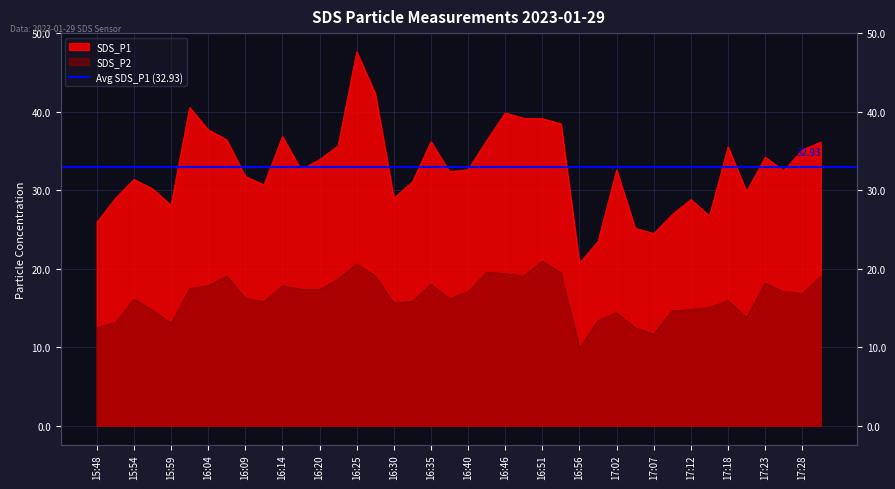

What are all the series names shown in the legend?

SDS_P1, SDS_P2